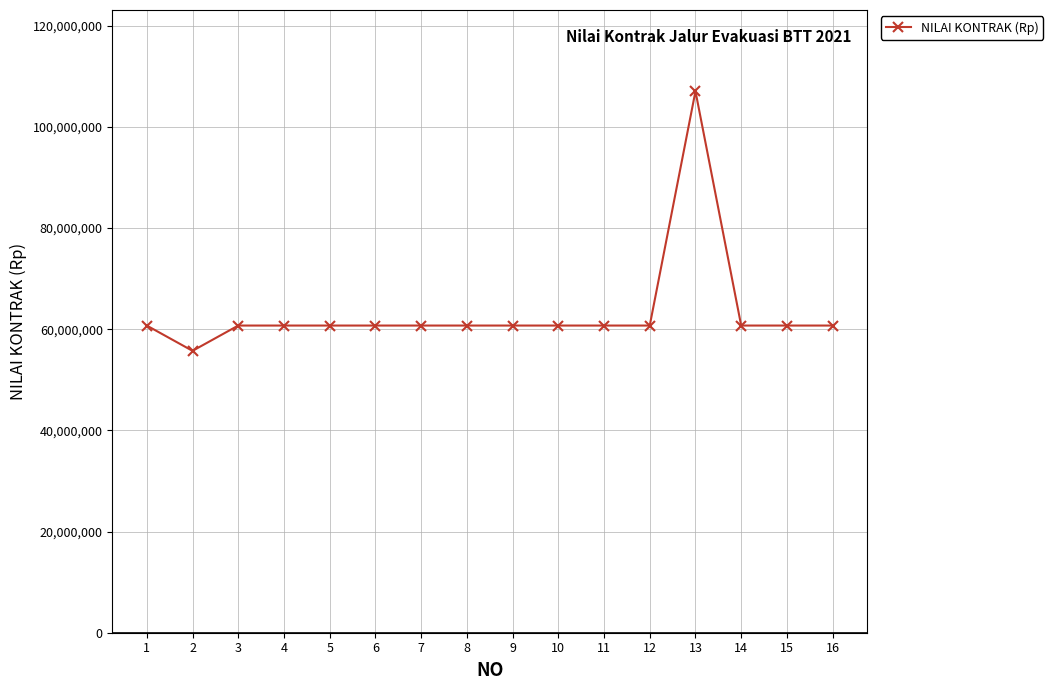

How many data points are less than 60720000?

1